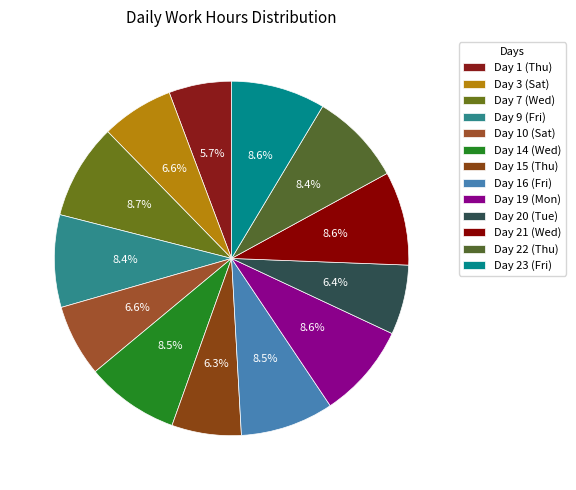

Rank the categories by value from lowest to highest.

Day 1 (Thu), Day 15 (Thu), Day 20 (Tue), Day 10 (Sat), Day 3 (Sat), Day 9 (Fri), Day 22 (Thu), Day 16 (Fri), Day 14 (Wed), Day 21 (Wed), Day 23 (Fri), Day 19 (Mon), Day 7 (Wed)